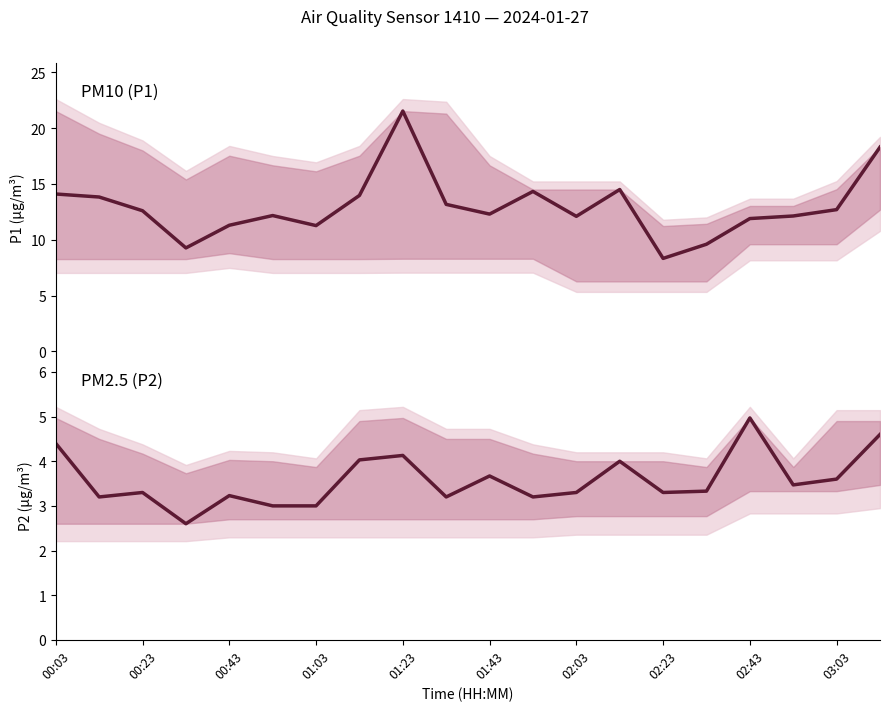

What is the spread (max minus min) of values at 00:23?

9.3